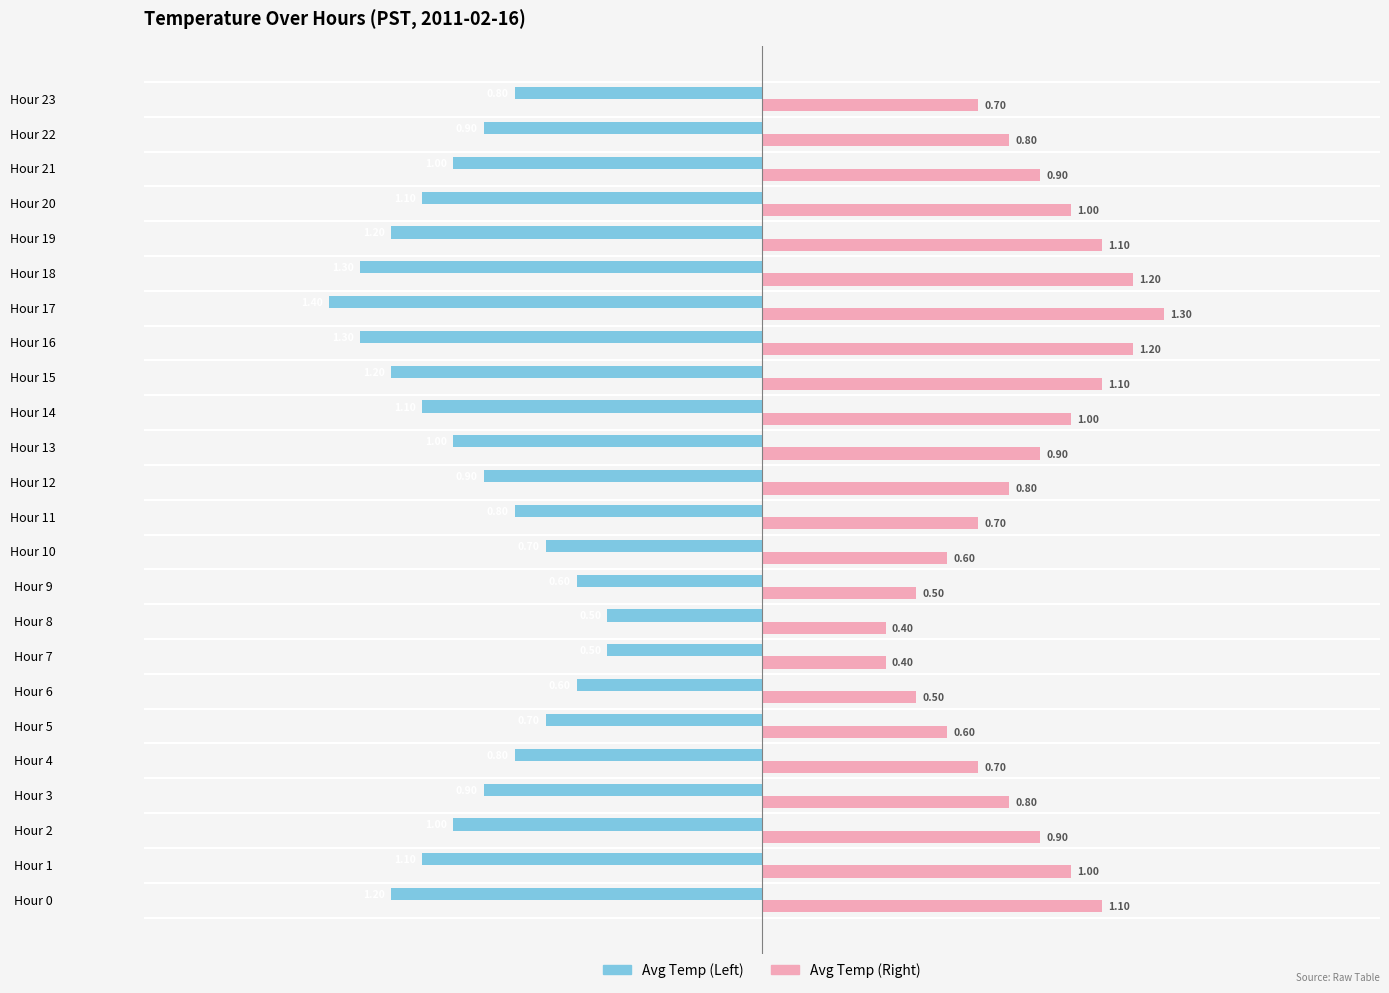

Which series has the largest total across all categories?

Avg Temp (Right)